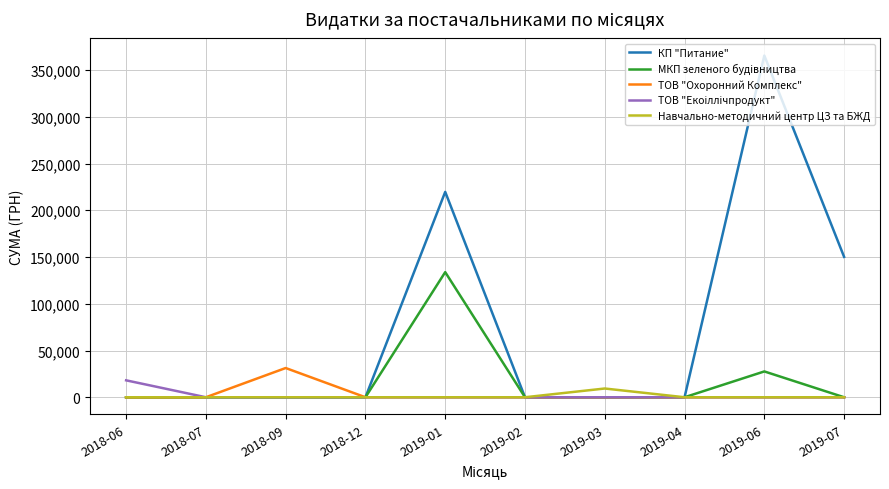

Which series has the largest total across all categories?

КП "Питание"